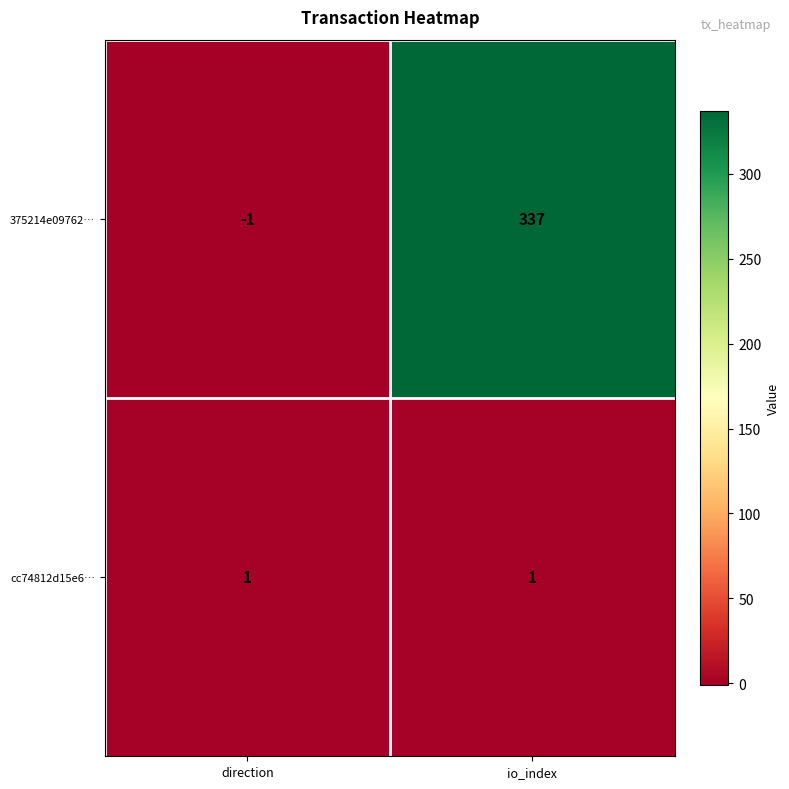

Is the value of 375214e09762… at direction greater than the value of cc74812d15e6… at direction?

No